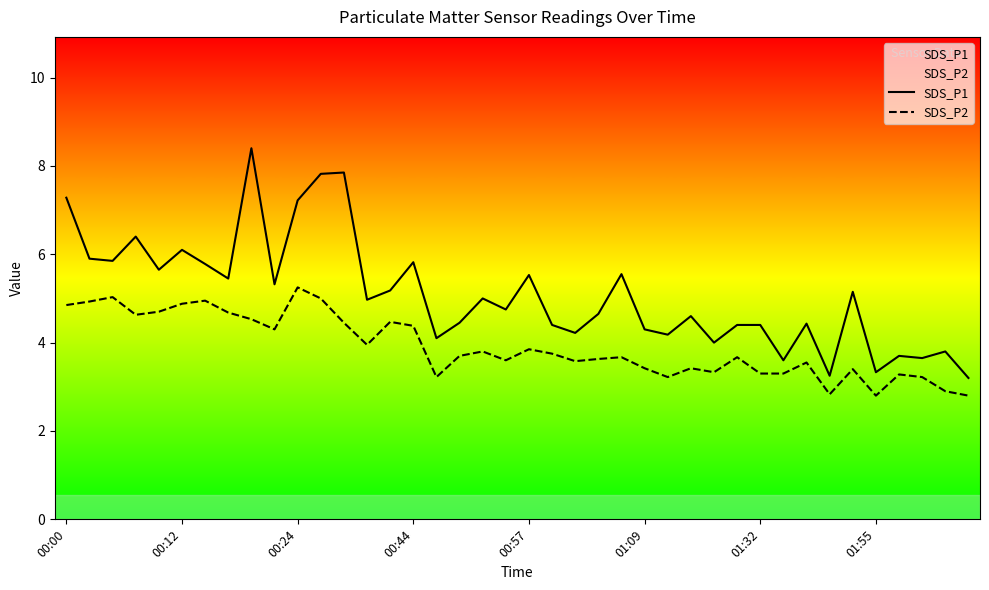

What is the smallest value displayed?

2.8